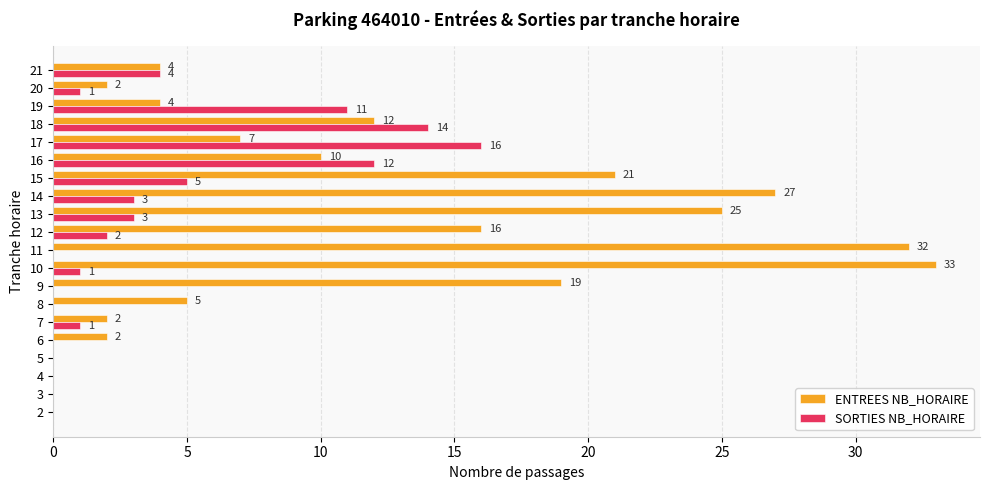

Is the value of ENTREES NB_HORAIRE at 12 greater than the value of SORTIES NB_HORAIRE at 14?

Yes